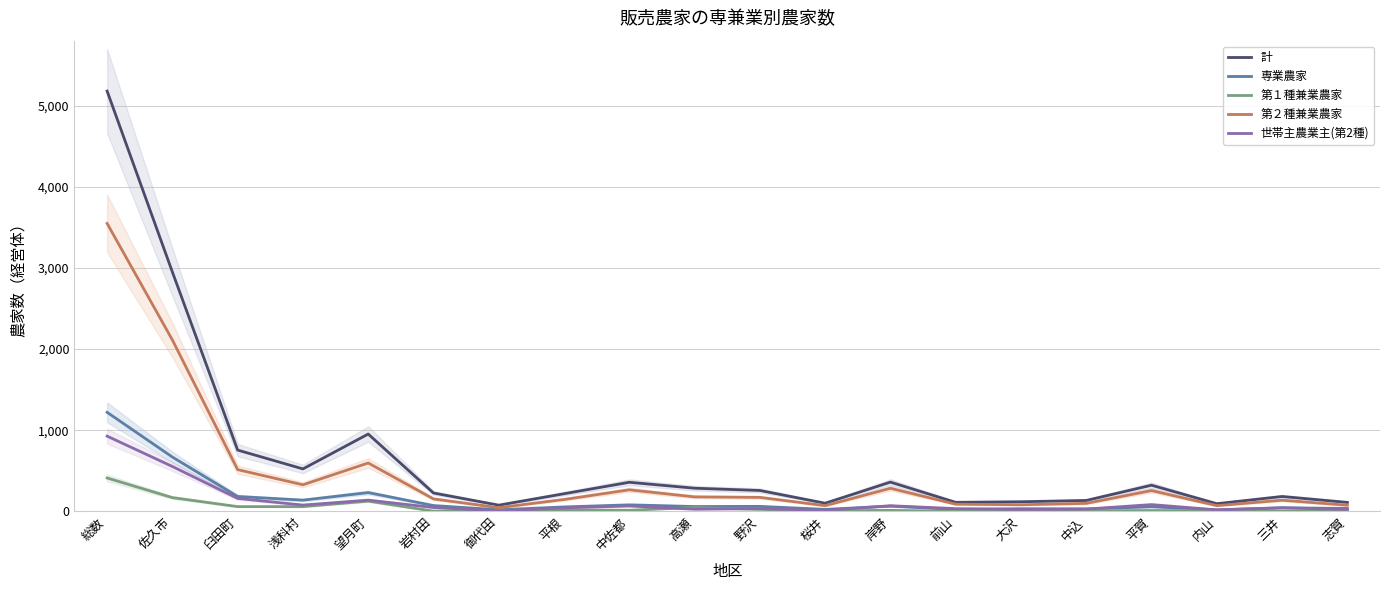

Which series has the largest range (max minus min)?

計